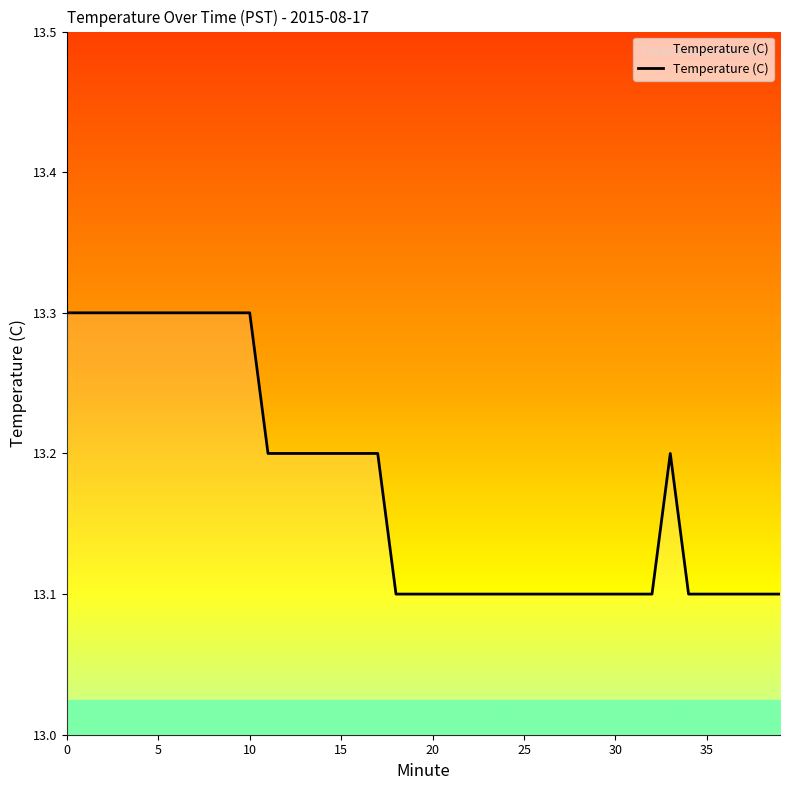

What is the greatest value displayed?

13.3